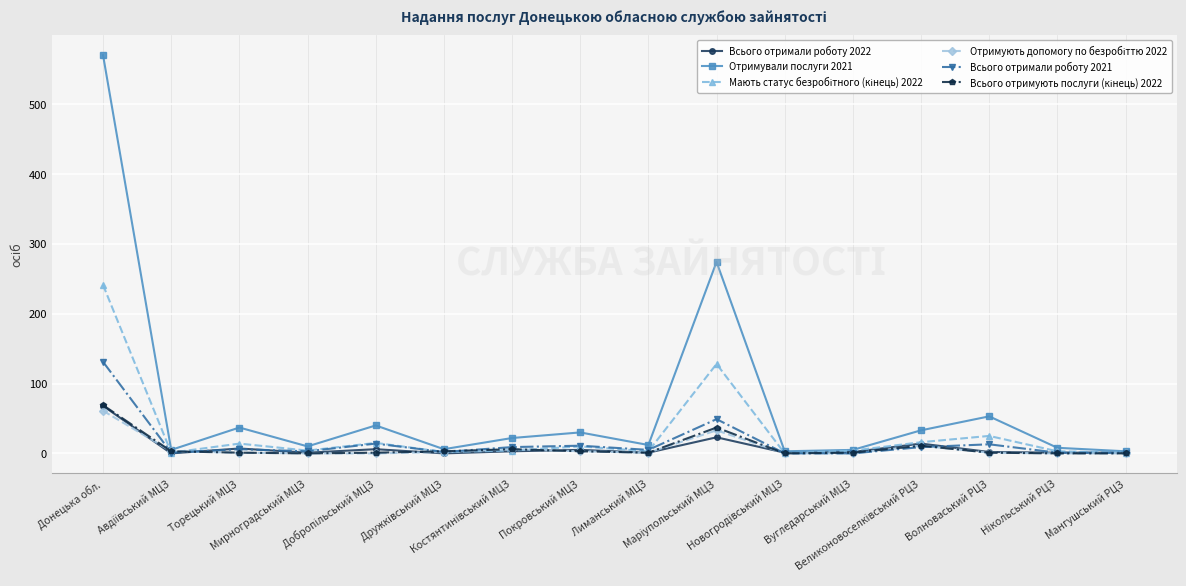

True or false: Всього отримали роботу 2021 has more than 0 interior local peaks.

True